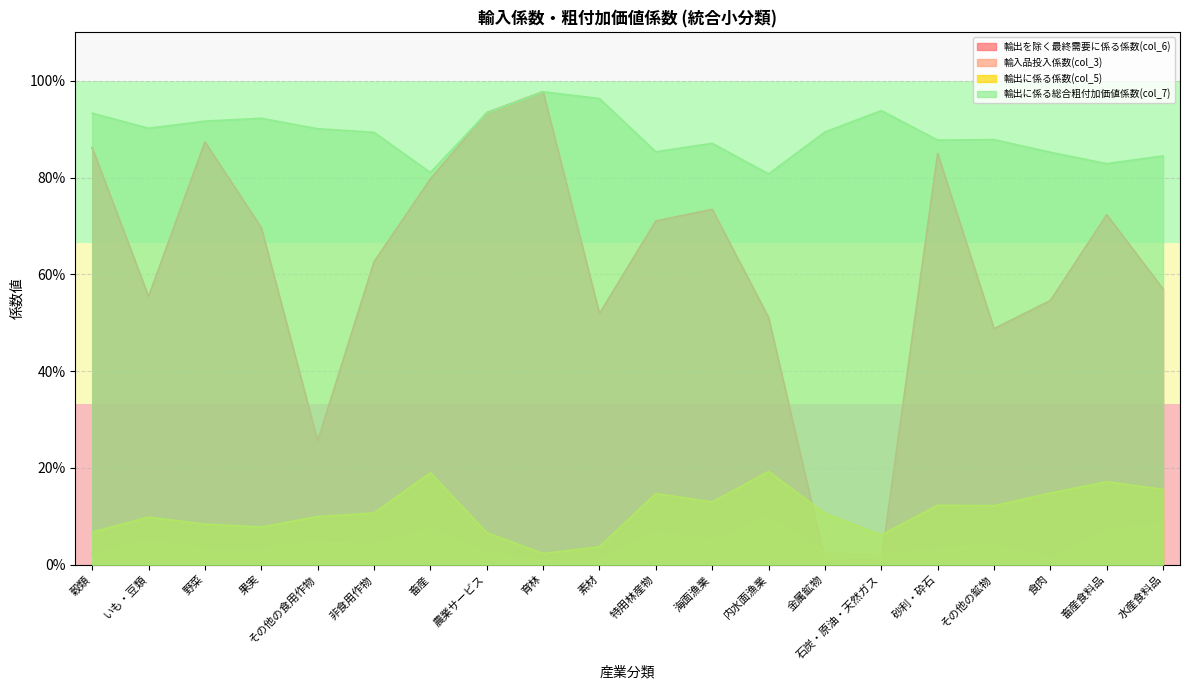

What is the sum of the 輸入品投入係数(col_3) values at 畜産 and 穀類?

0.1